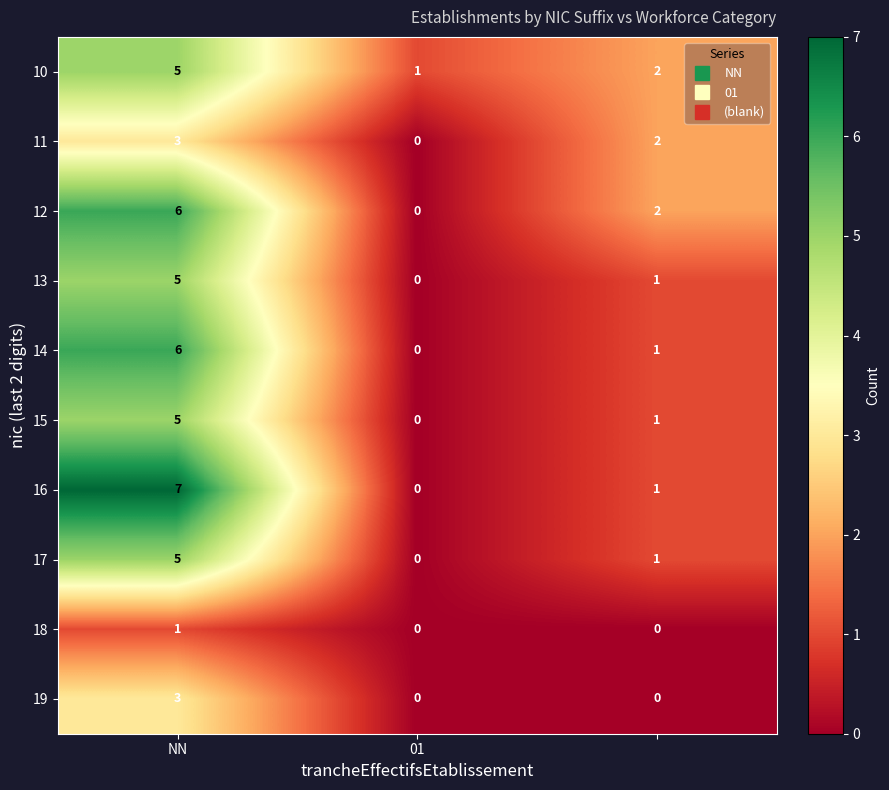

How many data points does each series have?

3